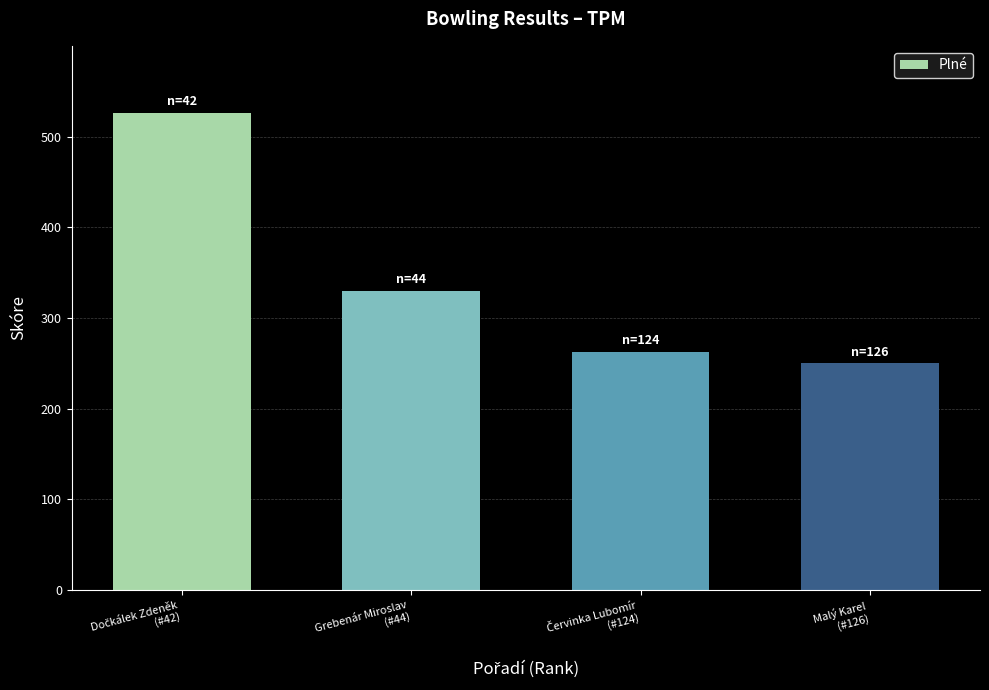

What is the label of the 2nd bar from the left?

Grebenár Miroslav
(#44)